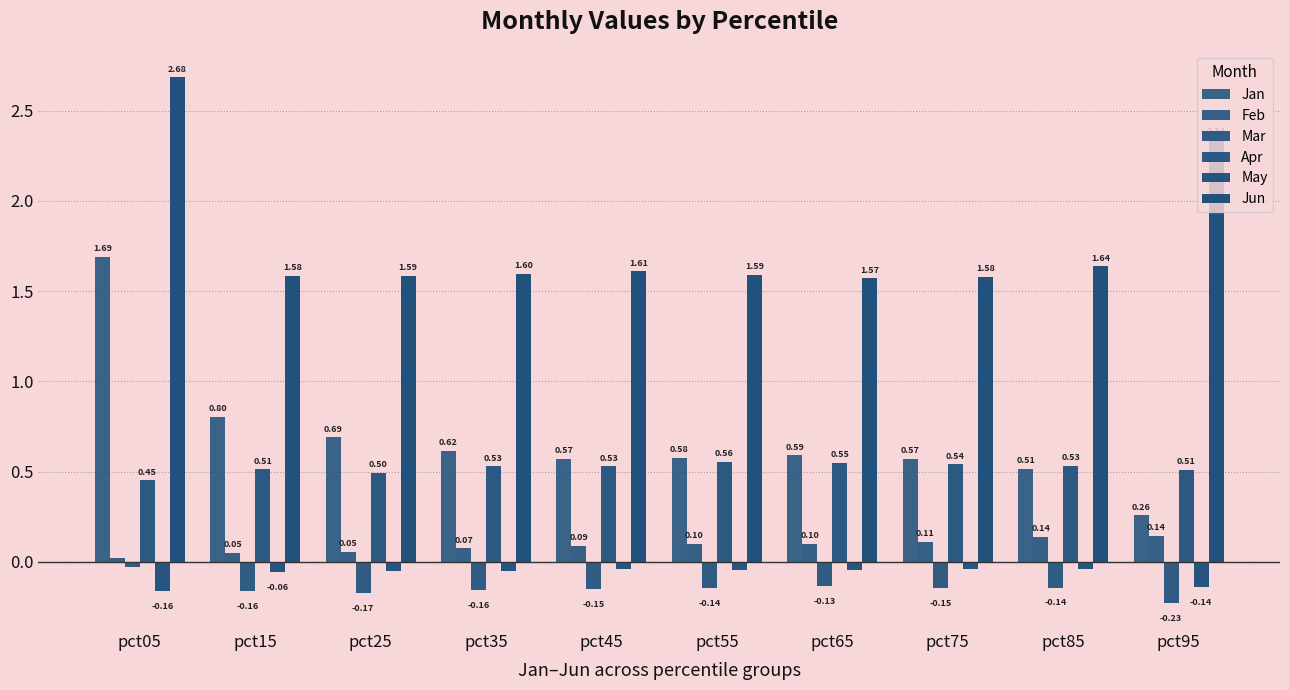

How many distinct data groups are displayed?

6